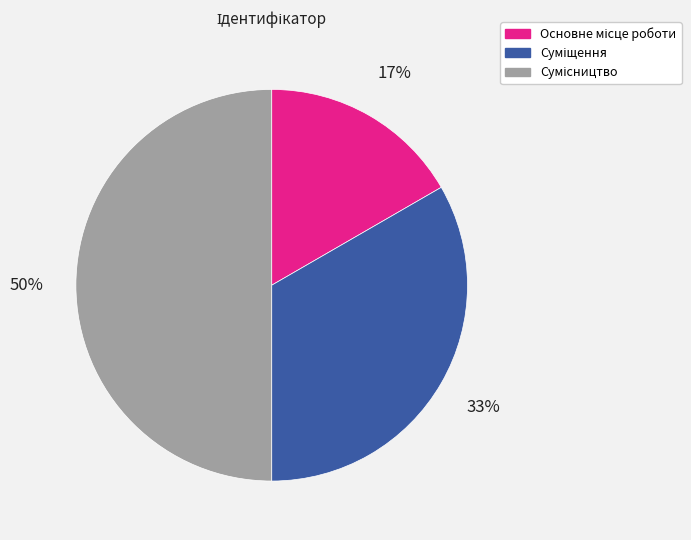

To the nearest percent, what is the average slice percentage?

33%